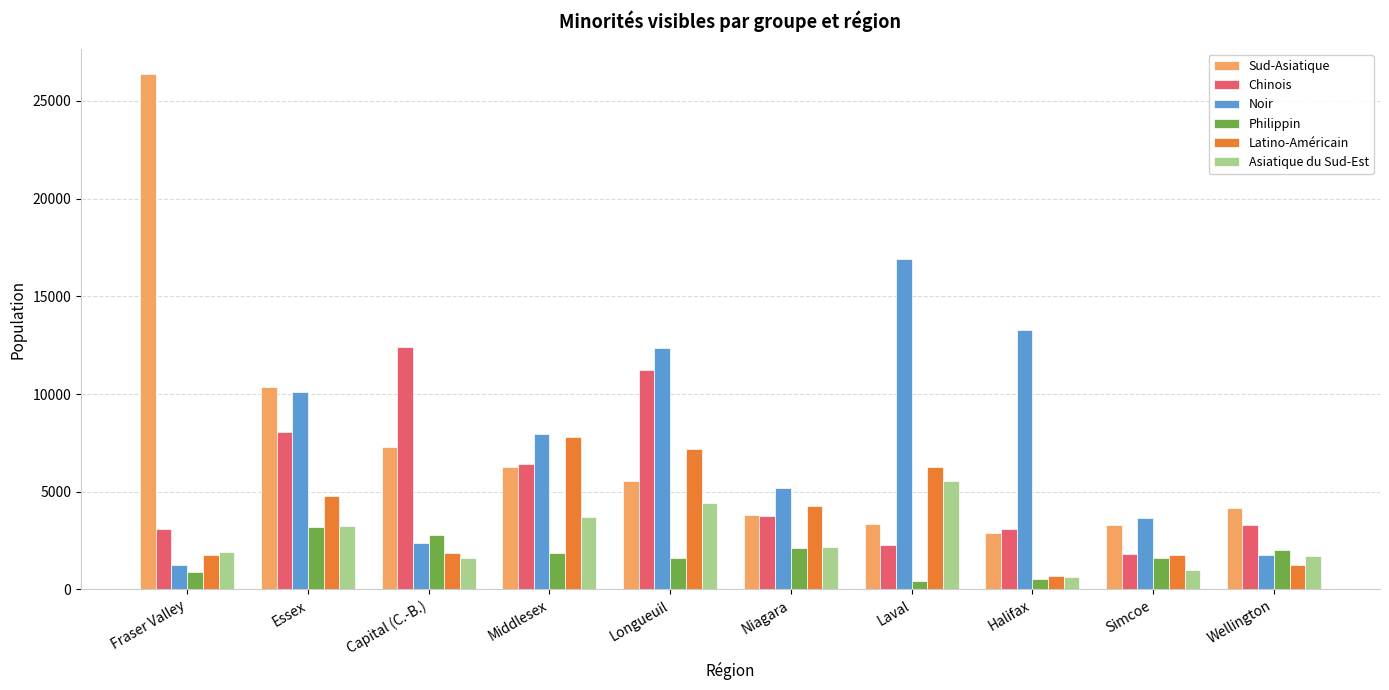

The Latino-Américain series shows 7205 at Longueuil. True or false?

True